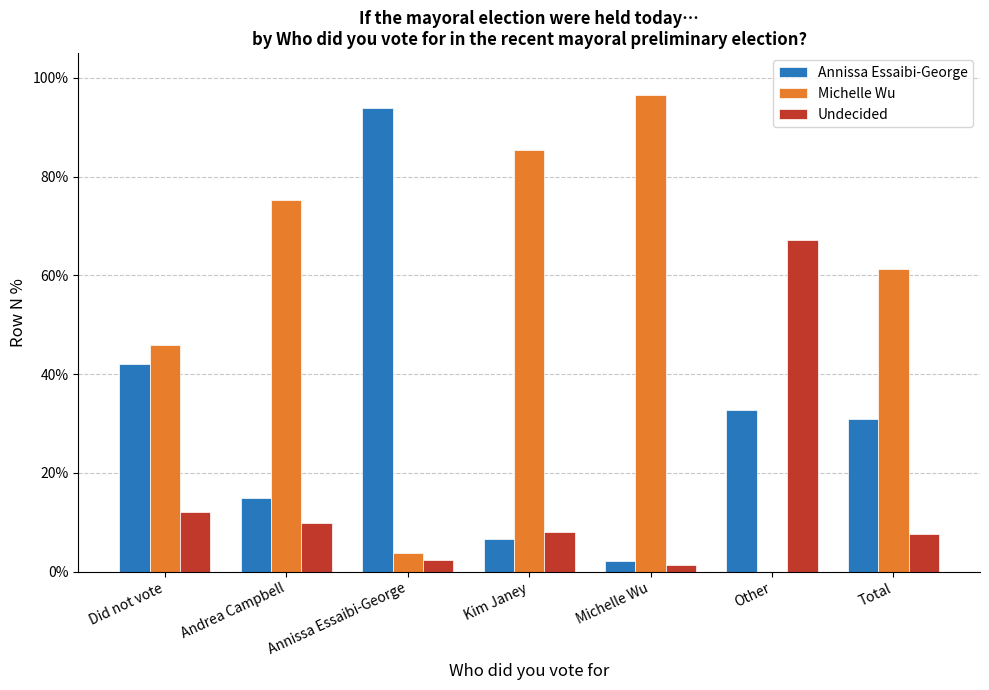

List the series in order of their peak value, highest first.

Michelle Wu, Annissa Essaibi-George, Undecided